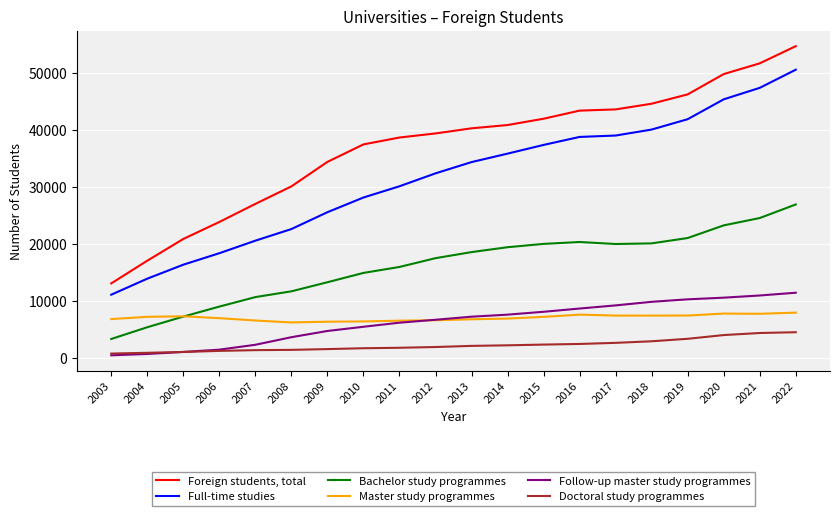

At which category is the sum across all series the highest?

2022